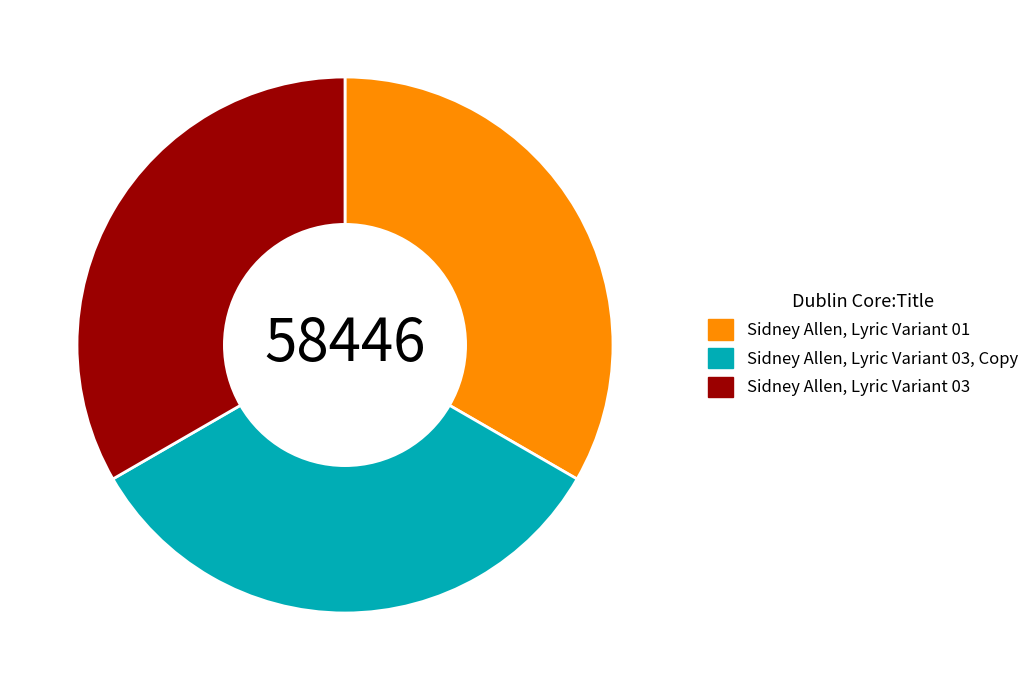

Is it true that Sidney Allen, Lyric Variant 03 is 39% of the pie?

False